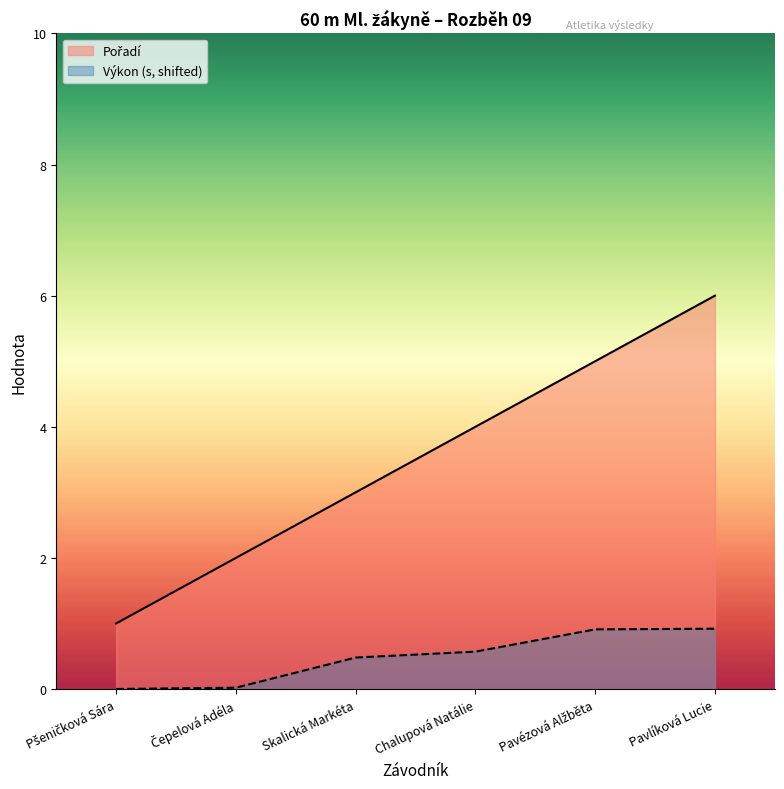

What is the sum of all Pořadí values?

21.0